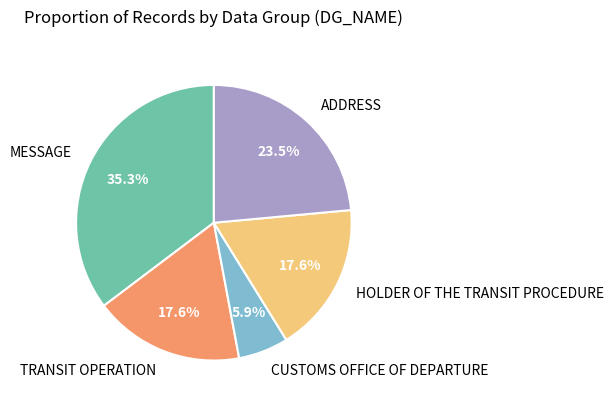

To the nearest percent, what percentage of the pie is TRANSIT OPERATION?

18%